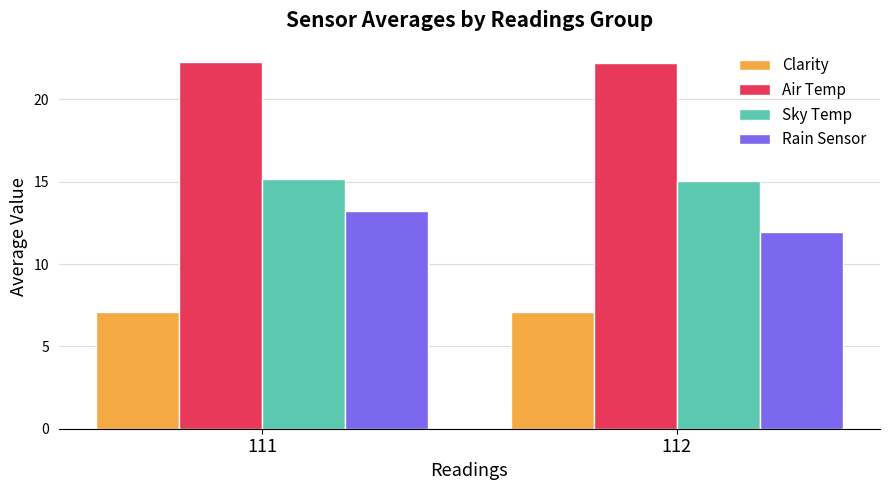

Rank the series by their maximum value, from lowest to highest.

Clarity, Rain Sensor, Sky Temp, Air Temp